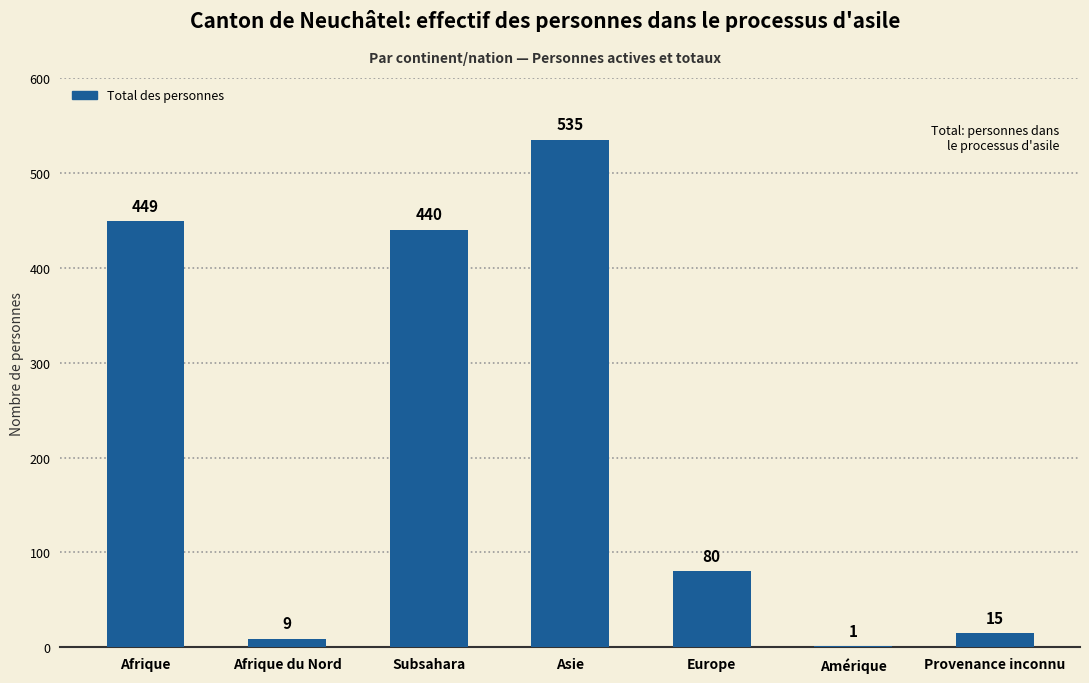

Reading right to left, list all the values displayed in this chart.

15	1	80	535	440	9	449